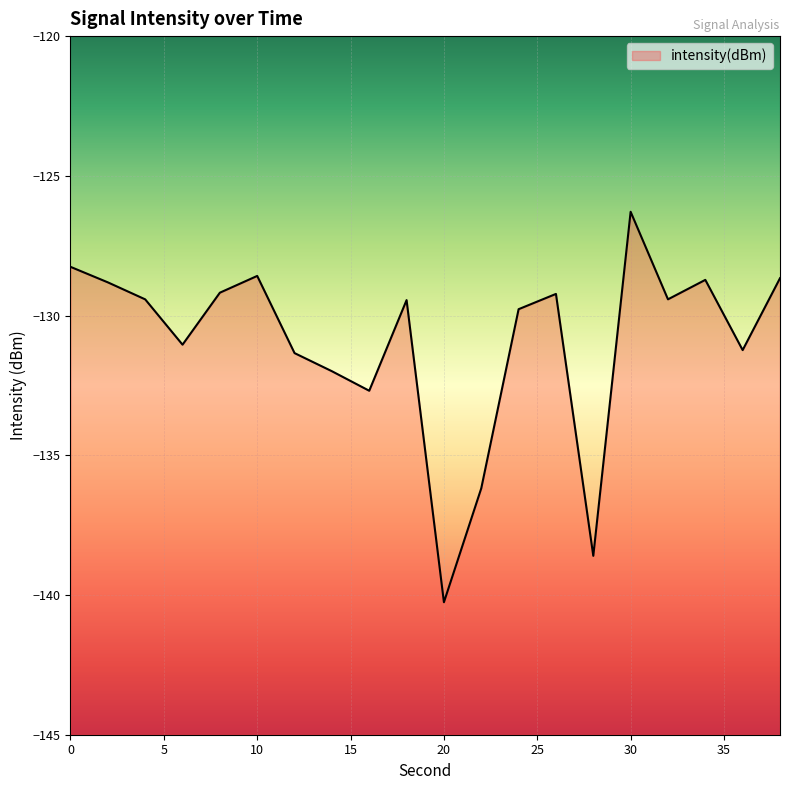

How many data points are above -129?

6